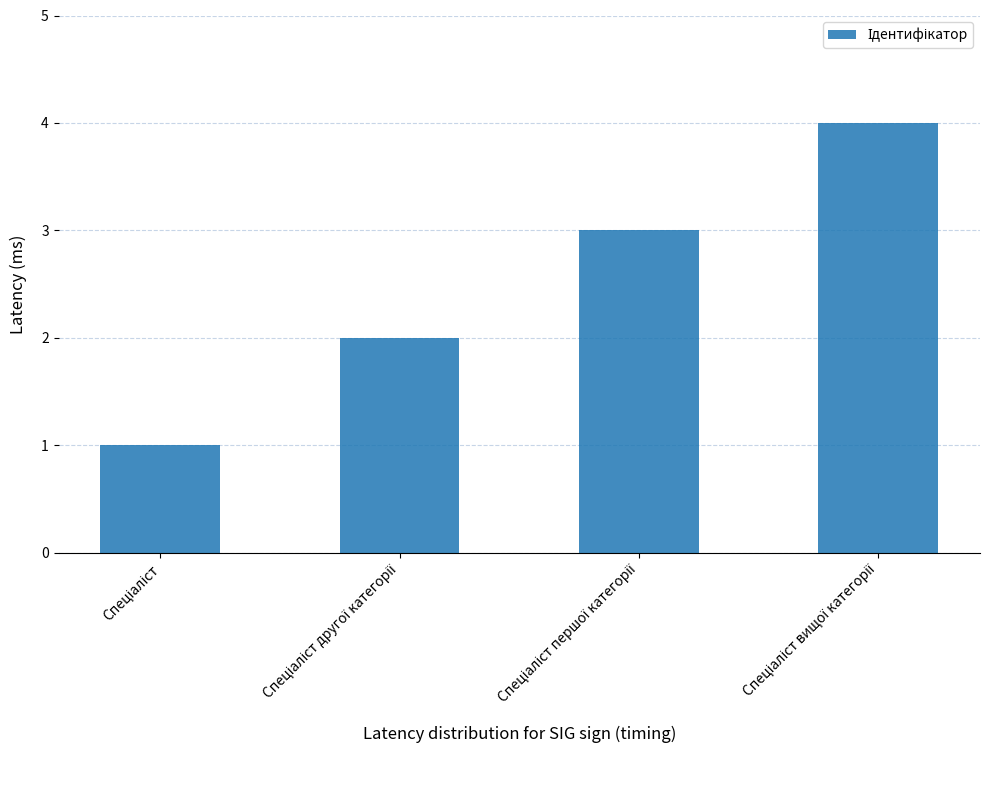

What is the difference between the maximum and minimum values?

3